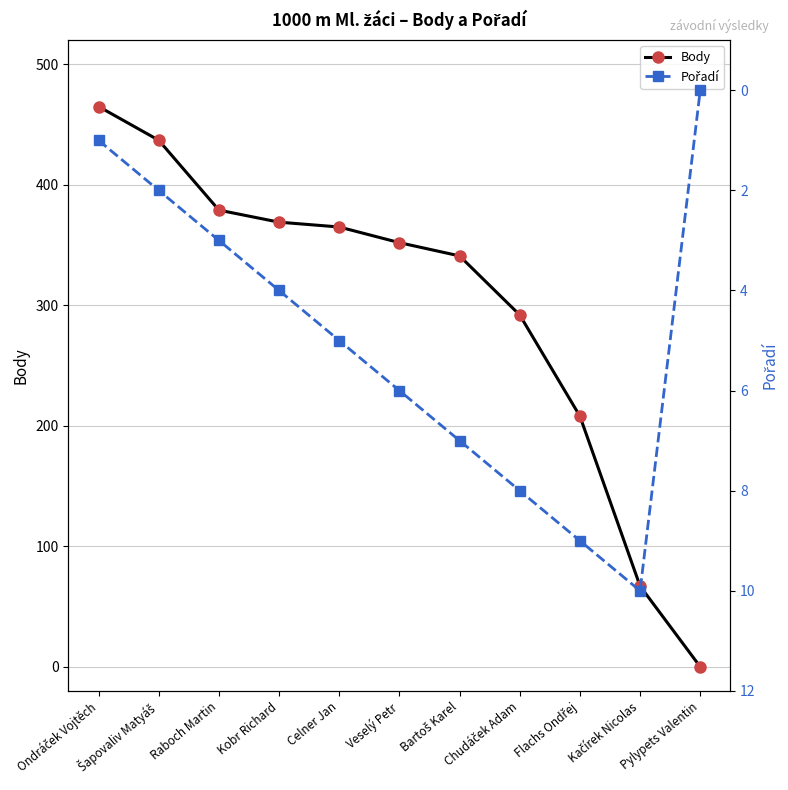

What is the approximate value of Body at Kačírek Nicolas, to the nearest 10?

70